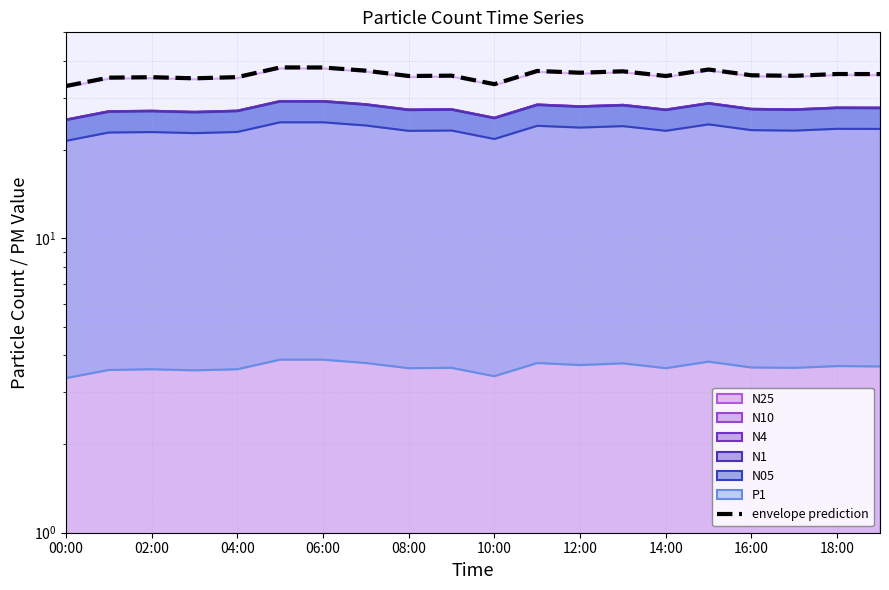

What is the difference between the maximum and minimum values in the N10 series?

5.1